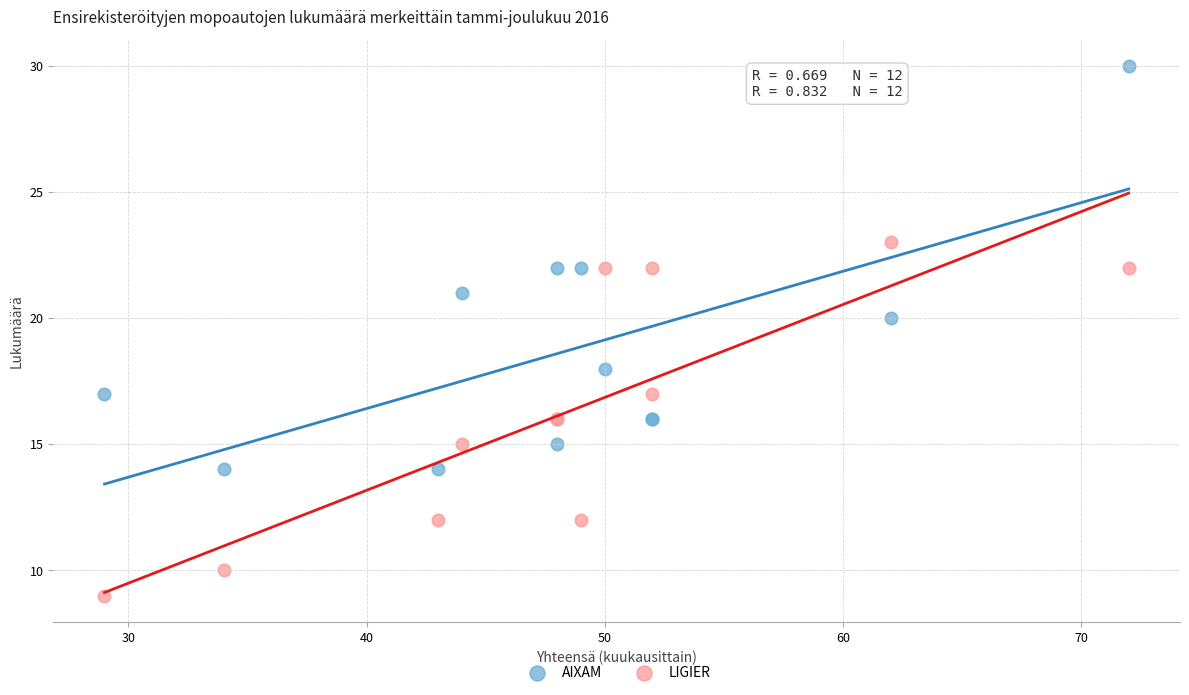

Which series contains the lowest Y value?

LIGIER